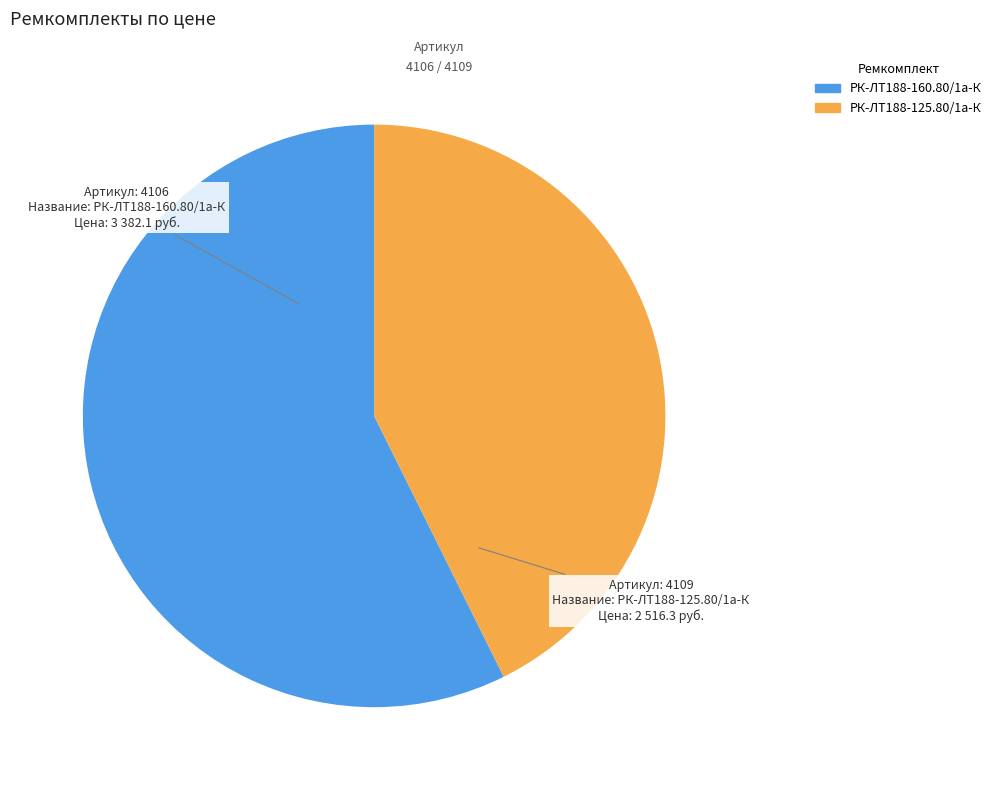

Is there a majority slice in this chart?

Yes